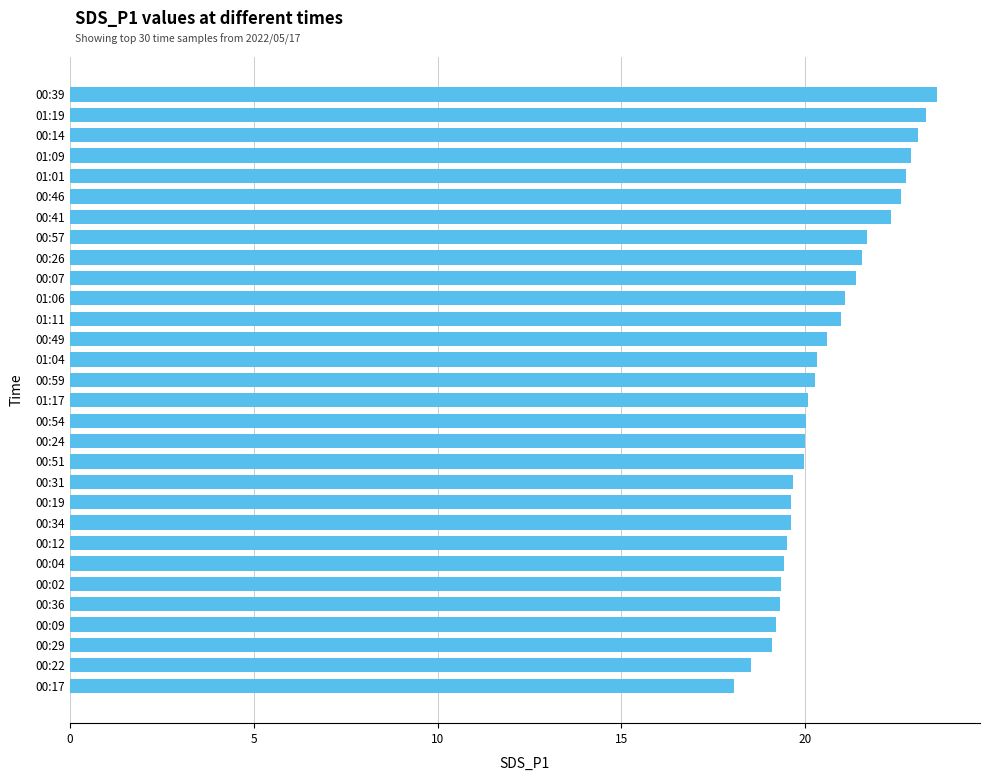

How many bars are there in total?

30